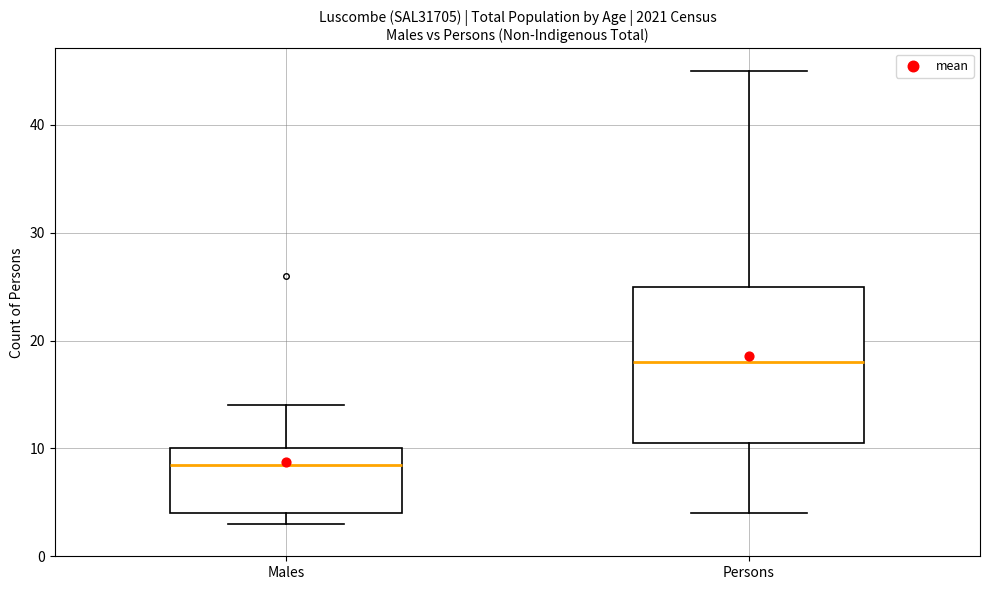

Reading left to right, transcribe this box plot: for each box, give where its median line is, the range the box spans, and where its two whiskers end, as read against the y-axis. The values are not printed on the chart, so give them approximately, as read against the axis.

Males: median 9, box 4 to 10, whiskers 3 to 14
Persons: median 18, box 11 to 25, whiskers 4 to 45